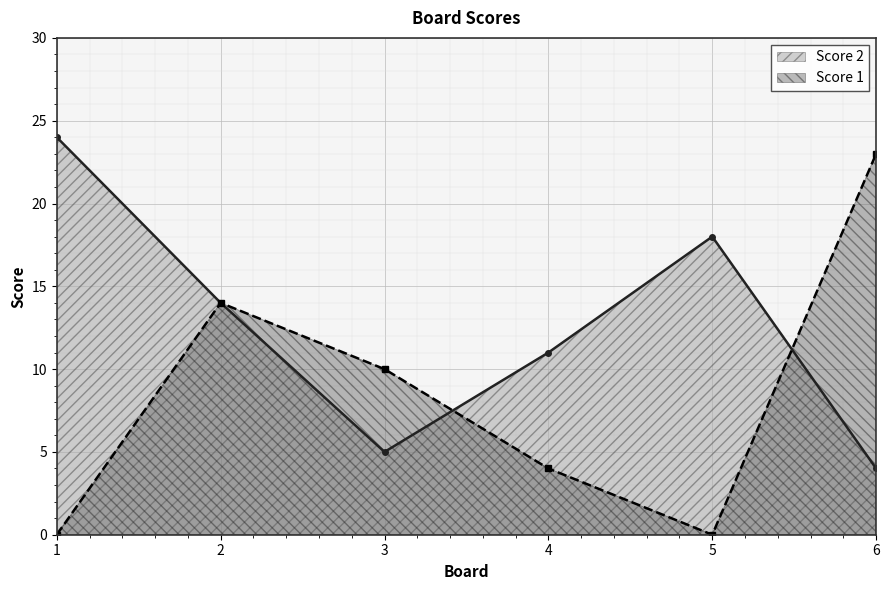

At how many categories does at least one series exceed 17?

3